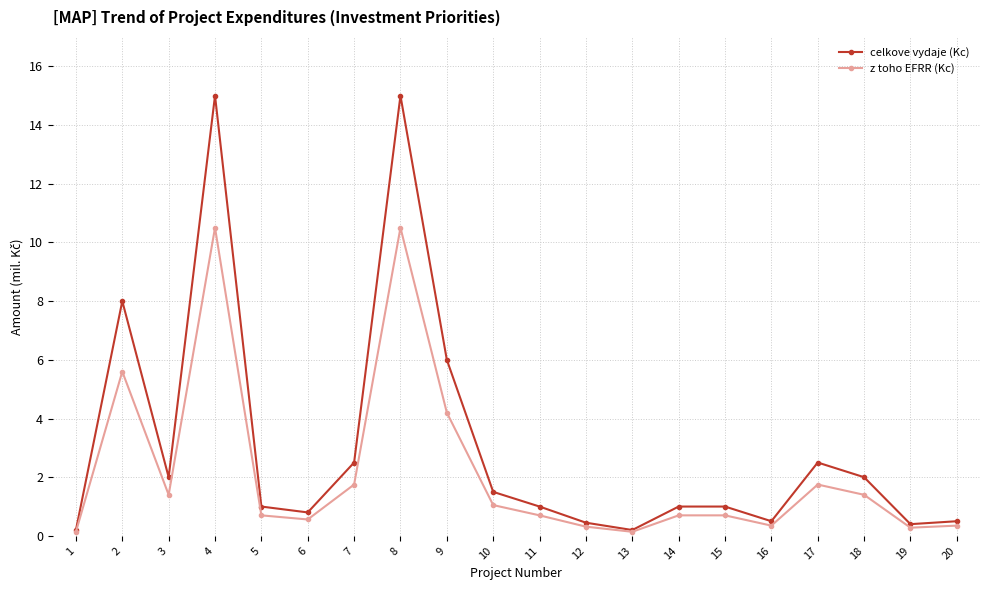

Is it true that celkove vydaje (Kc) equals 1.0 at 15?

True